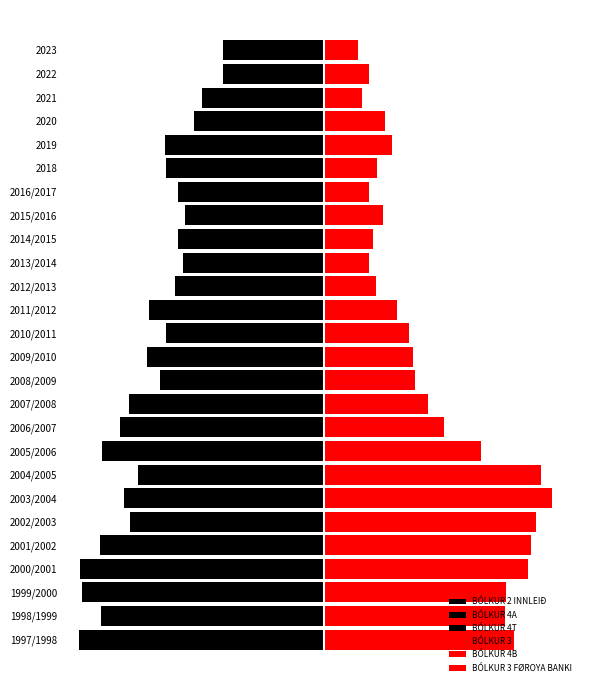

How many groups of bars are there?

26